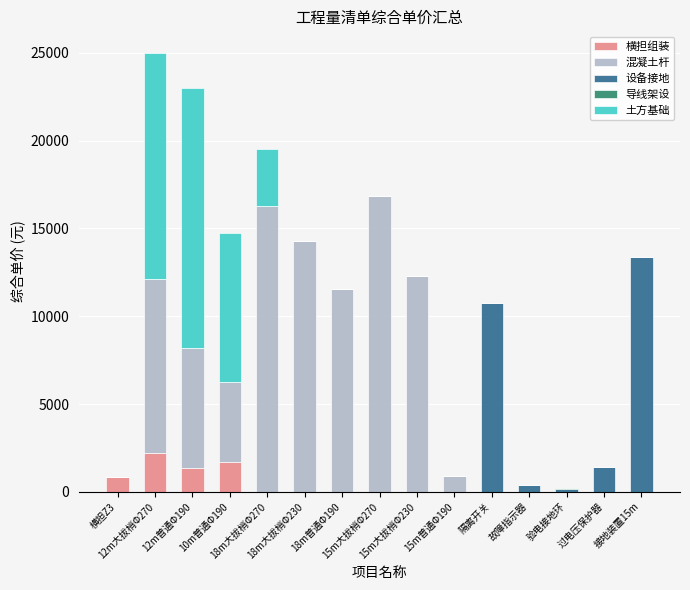

What is the maximum value for 横担组装?

2216.5